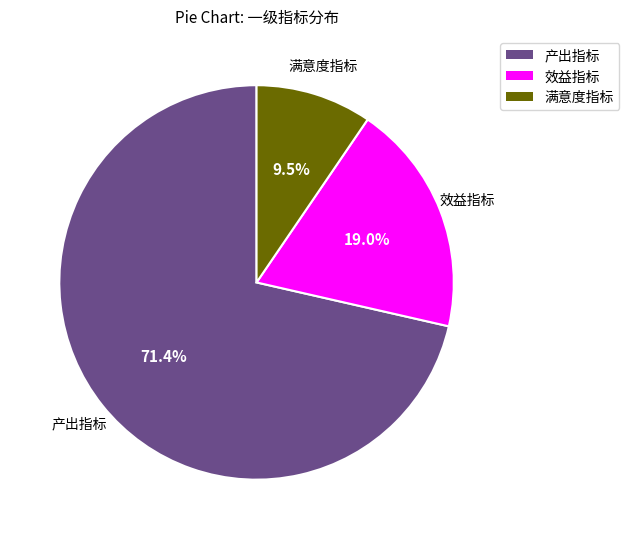

Rank the categories by value from highest to lowest.

产出指标, 效益指标, 满意度指标